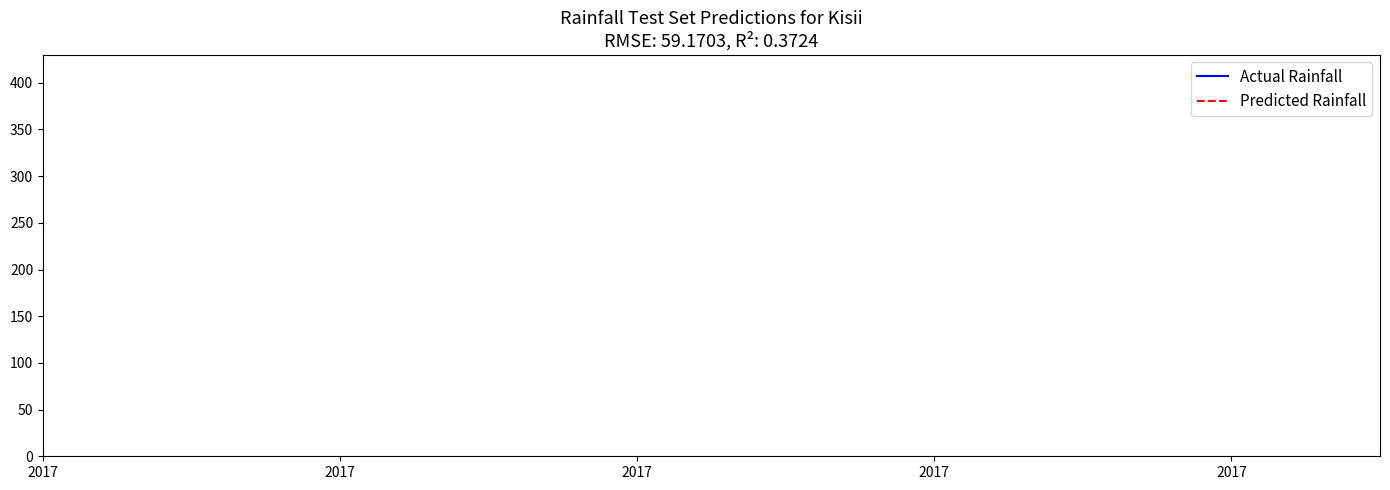

Which series has the largest range (max minus min)?

Actual Rainfall